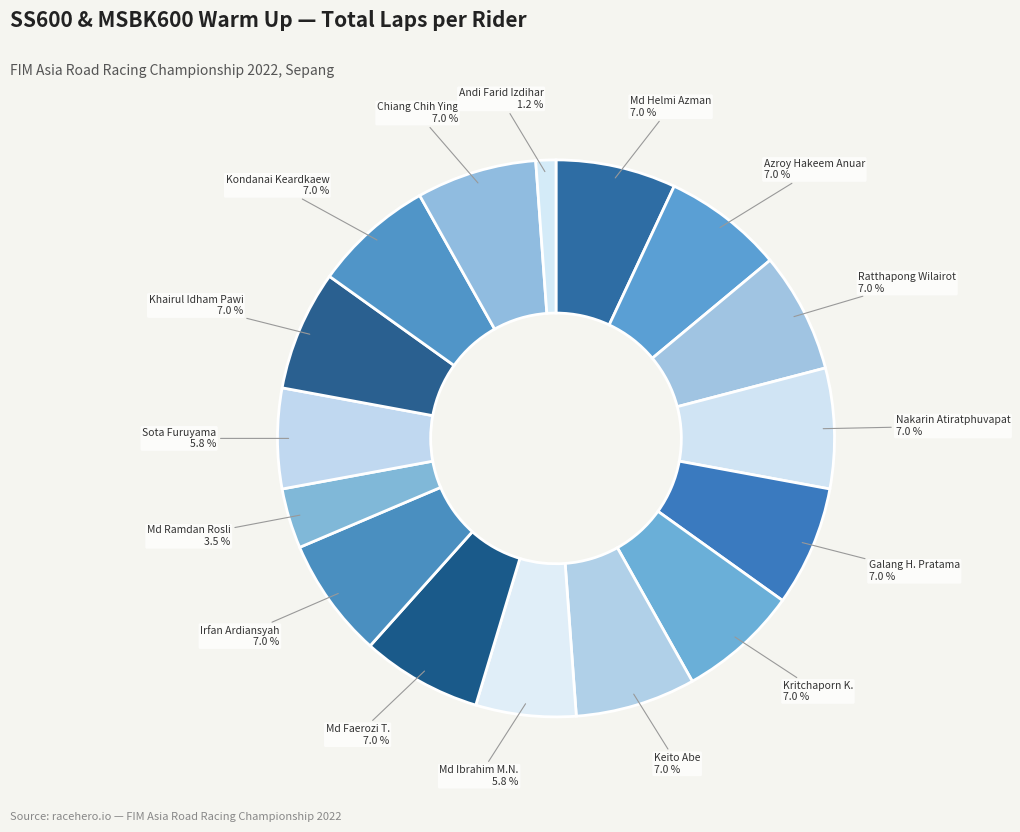

What is the total percentage of Khairul Idham Pawi and Nakarin Atiratphuvapat?

14.0%